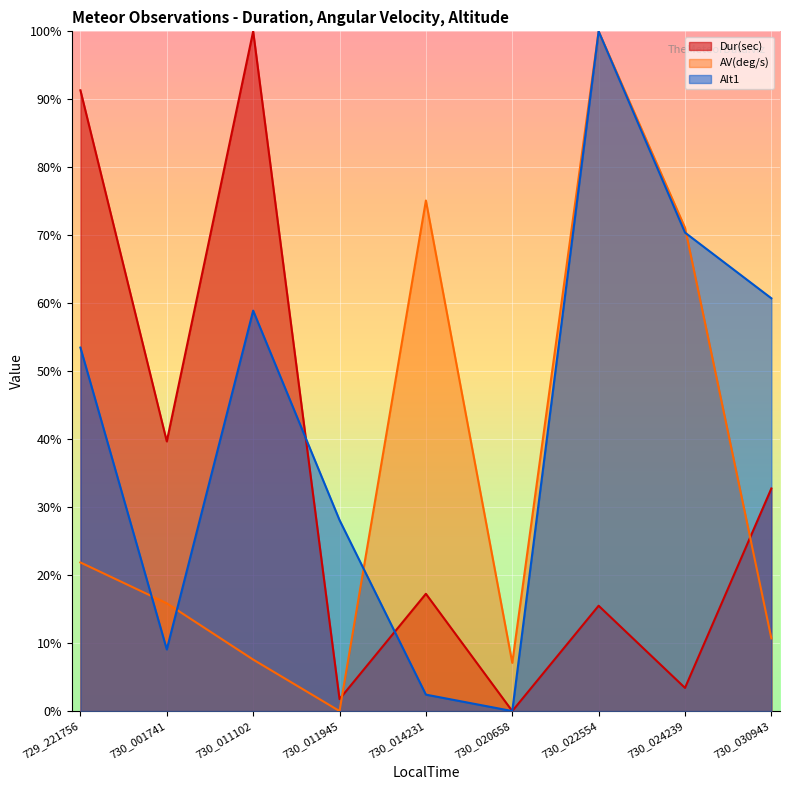

Reading left to right, list all the values displayed in this chart.

Dur(sec): 91.3	39.7	100.0	1.8	17.3	0.0	15.5	3.4	32.7
AV(deg/s): 21.9	15.9	7.6	0.0	75.1	7.1	100.0	71.1	10.7
Alt1: 53.5	9.1	58.9	28.1	2.4	0.0	100.0	70.4	60.7